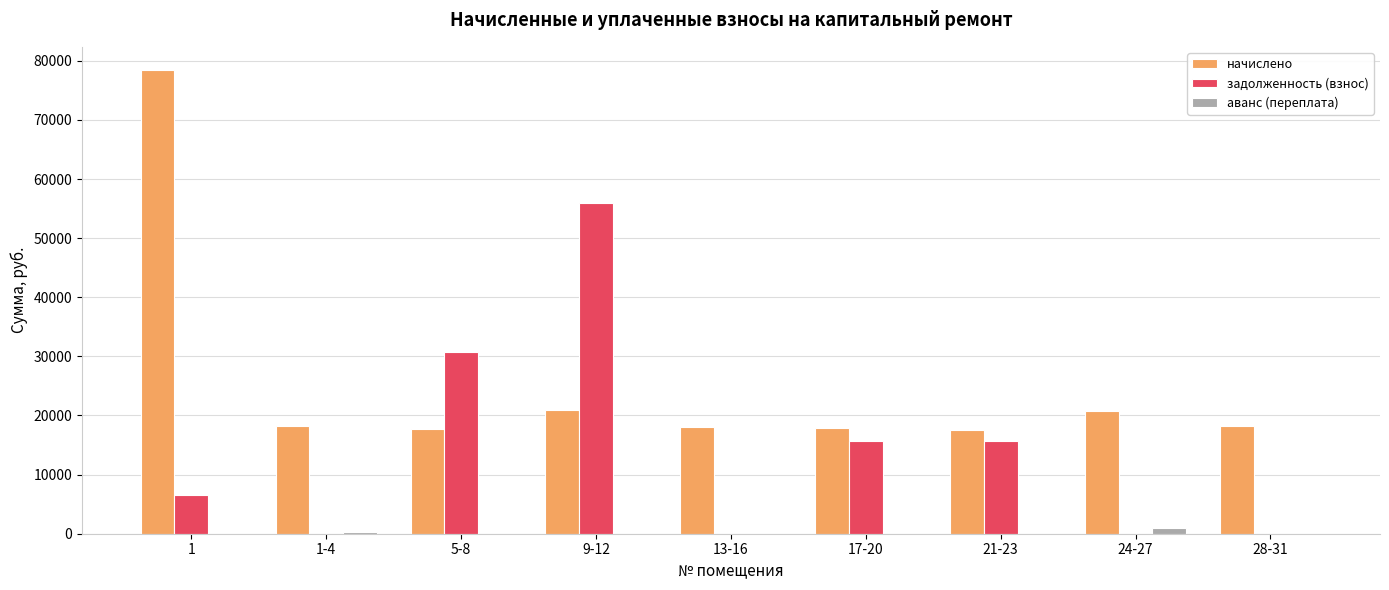

Which series has the largest range (max minus min)?

начислено